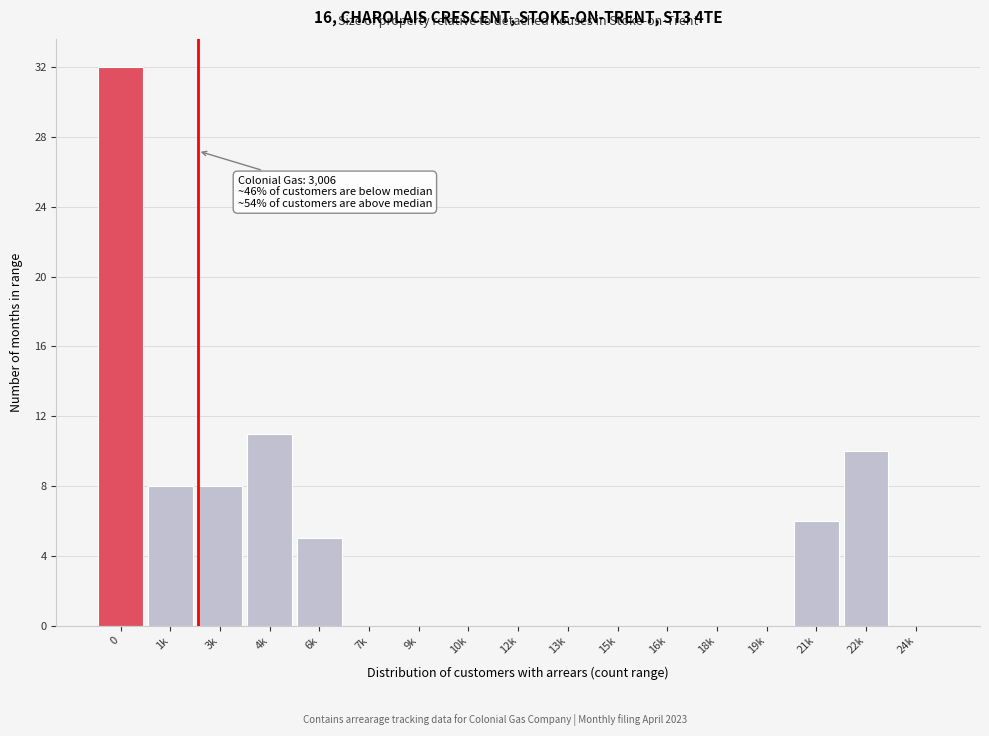

Reading left to right, what are all the values shown in this chart?

0=32	1k=8	3k=8	4k=11	6k=5	7k=0	9k=0	10k=0	12k=0	13k=0	15k=0	16k=0	18k=0	19k=0	21k=6	22k=10	24k=0